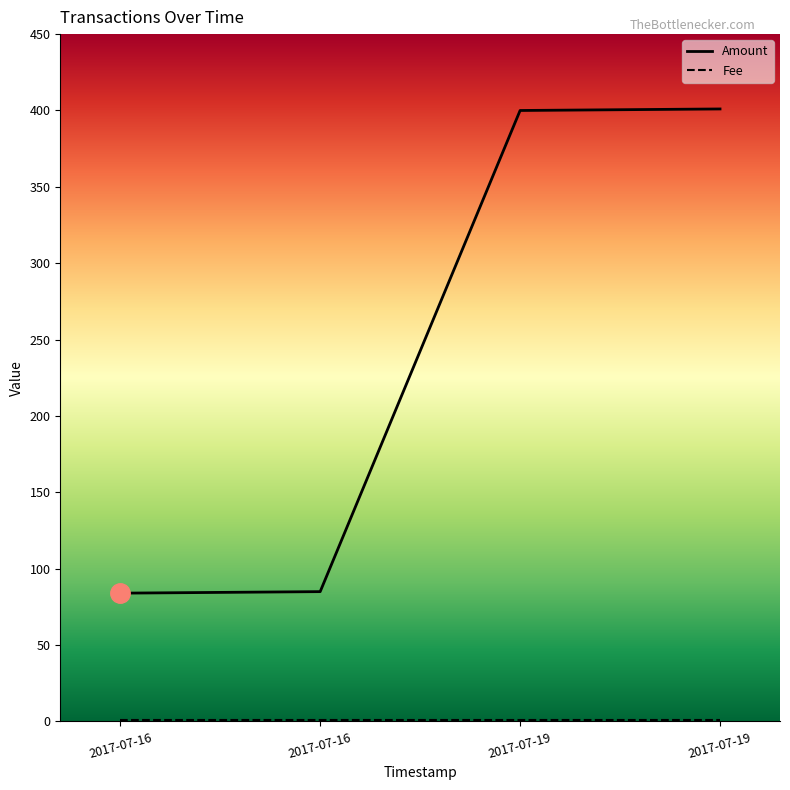

How many distinct data groups are displayed?

1